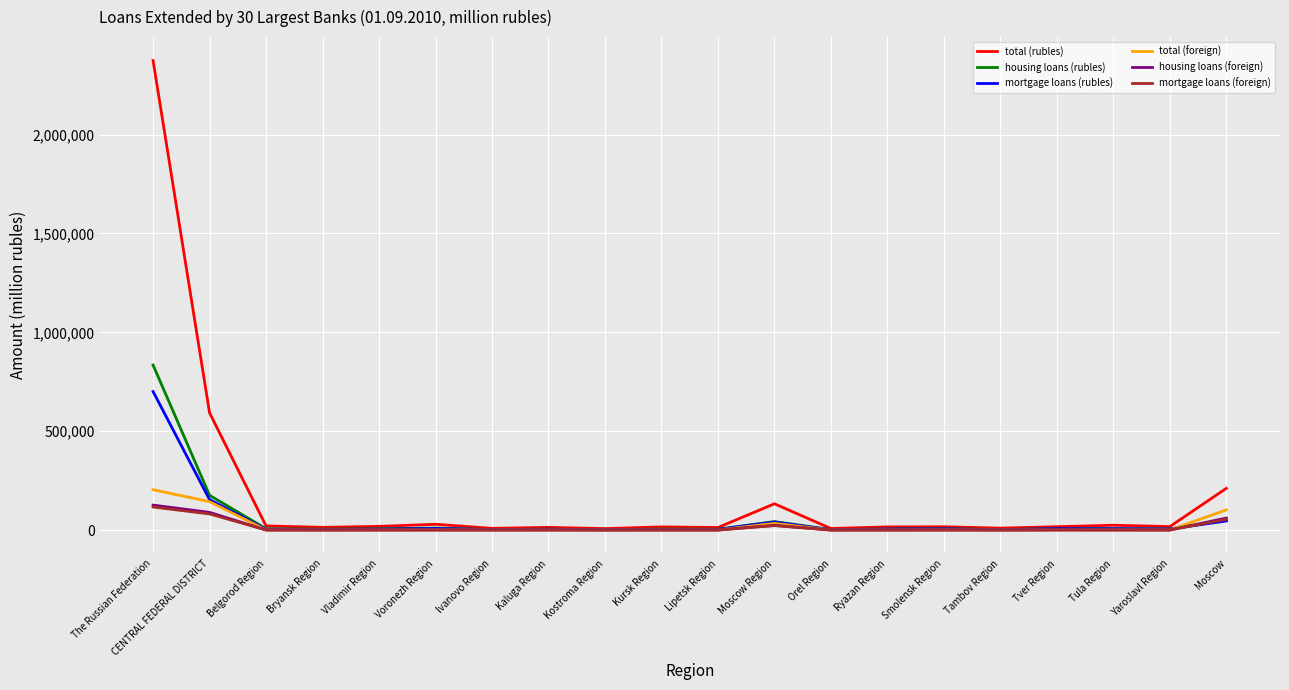

At which category is the sum across all series the highest?

The Russian Federation